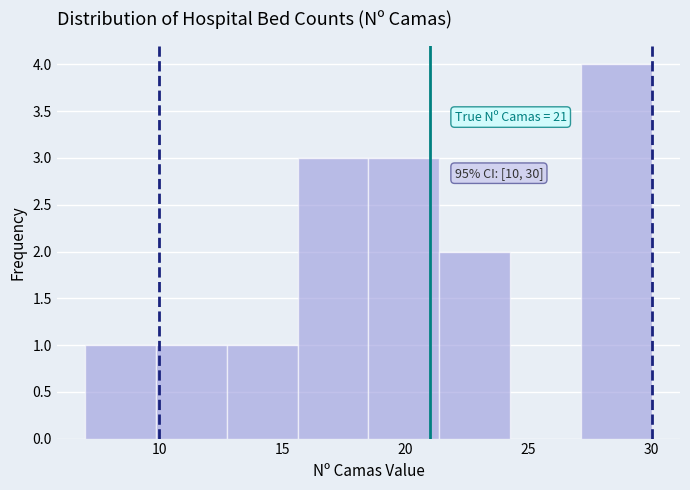

Which range on the x-axis has the tallest bar?

27.0 to 30.0